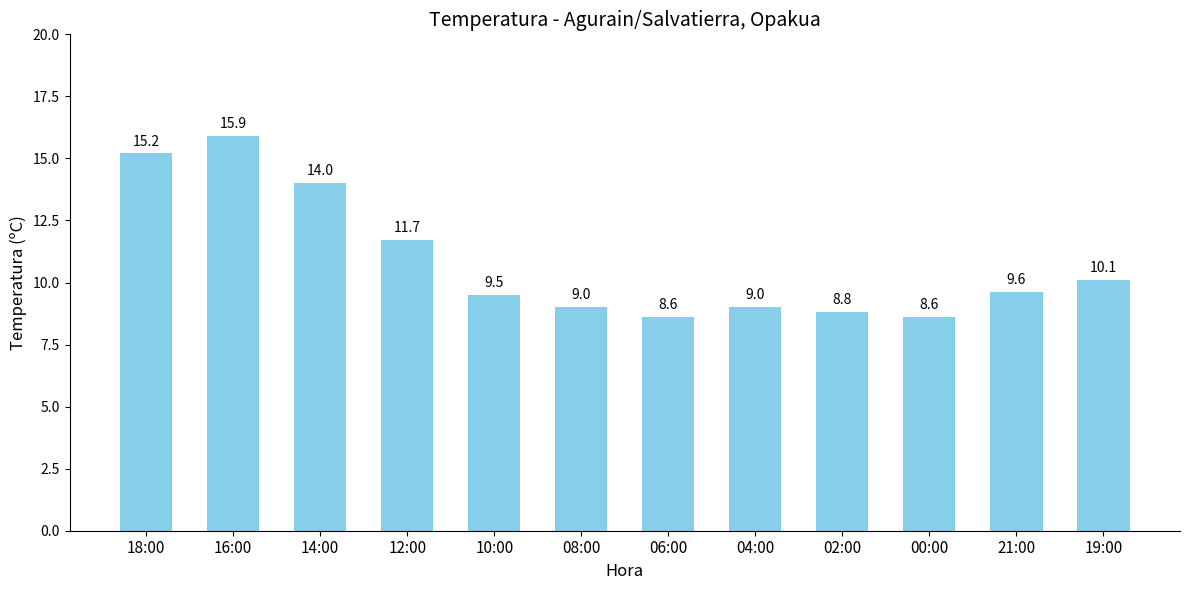

What position from the right is 19:00?

1